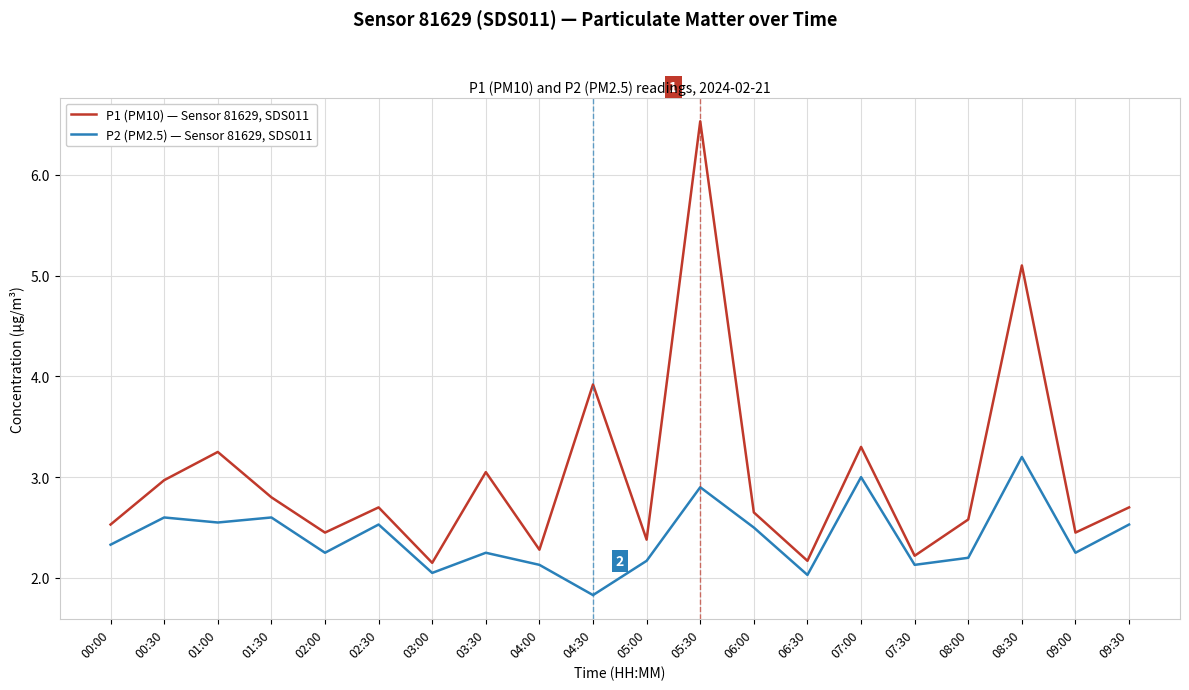

What is the difference between the P2 (PM2.5) — Sensor 81629, SDS011 values at 02:30 and 07:30?

0.4